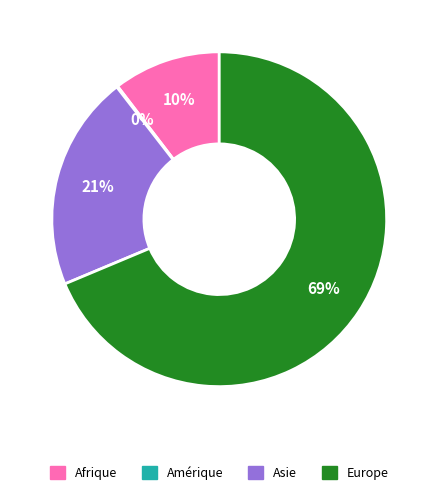

What is the ratio of the value at Europe to the value at Asie?

3.3